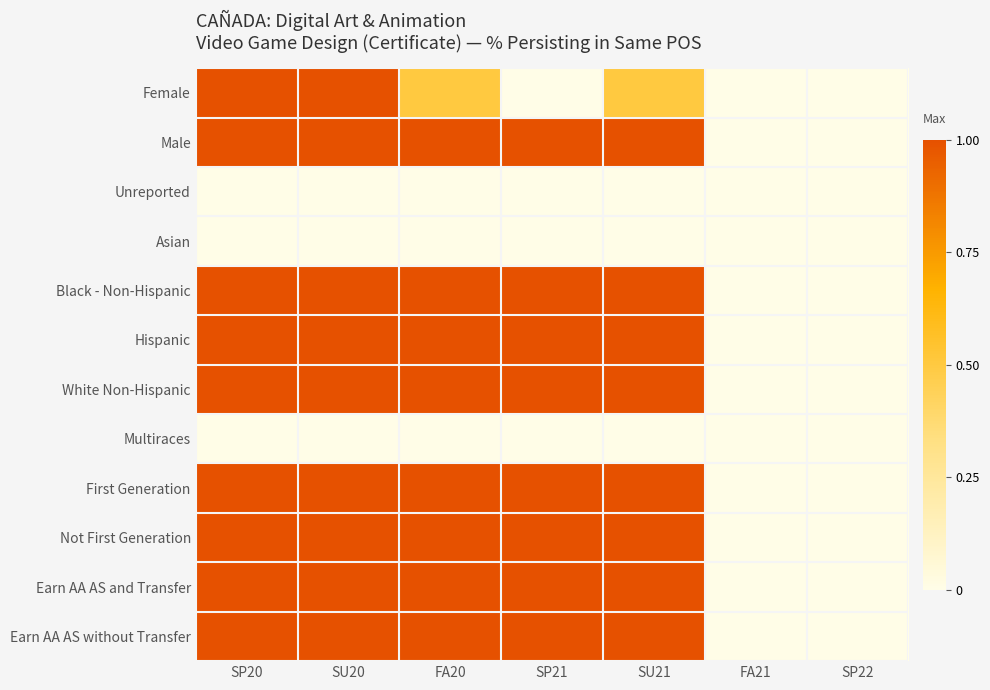

How many series are shown in this chart?

12